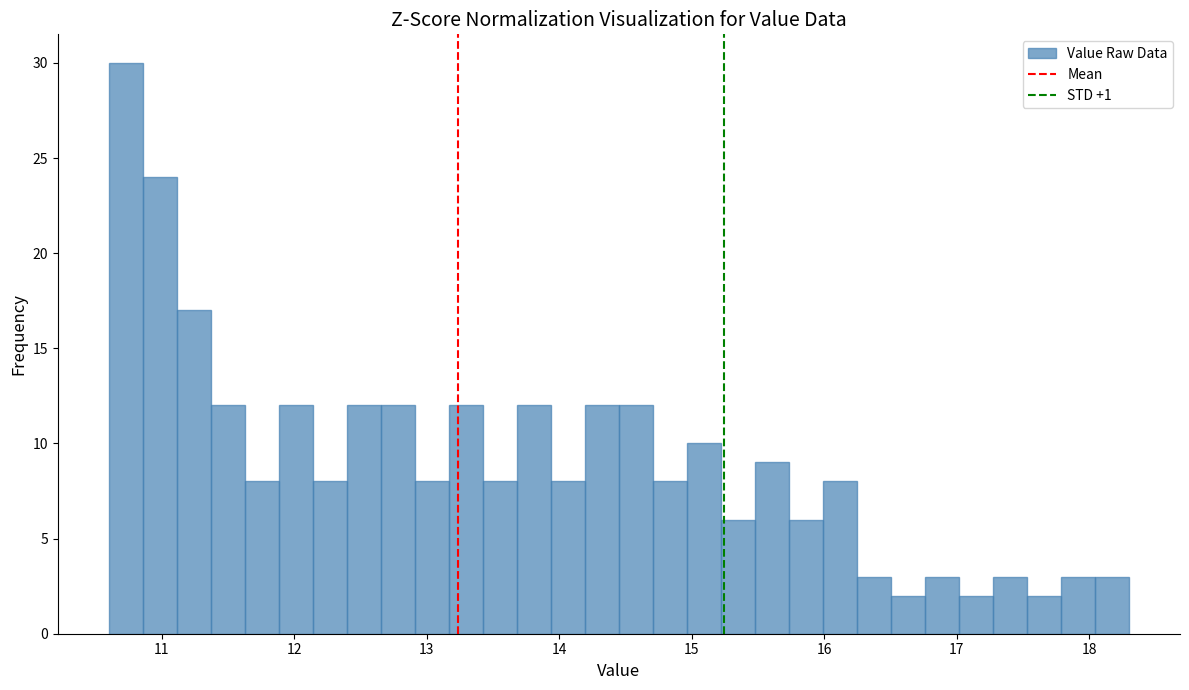

Around what value on the x-axis is the tallest bar? Give the approximate position of its centre, as read against the axis.

10.7